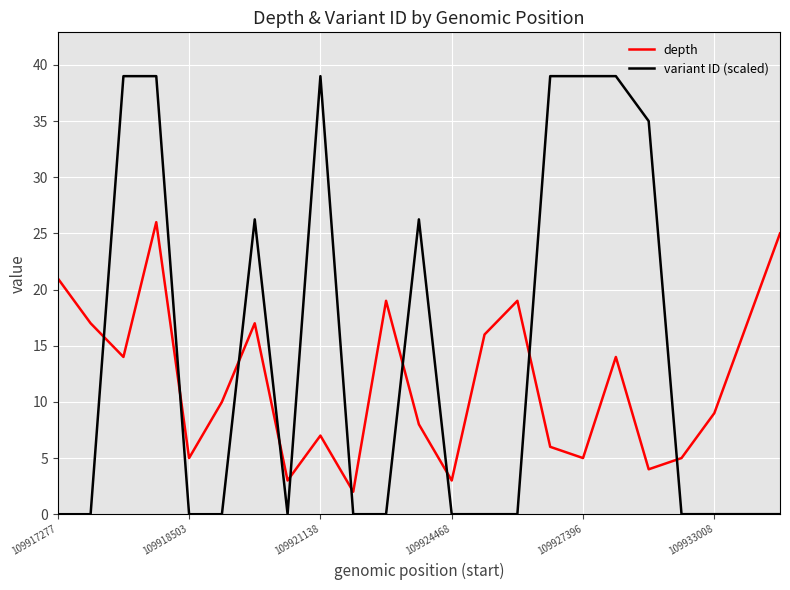

Which series has the largest total across all categories?

variant ID (scaled)